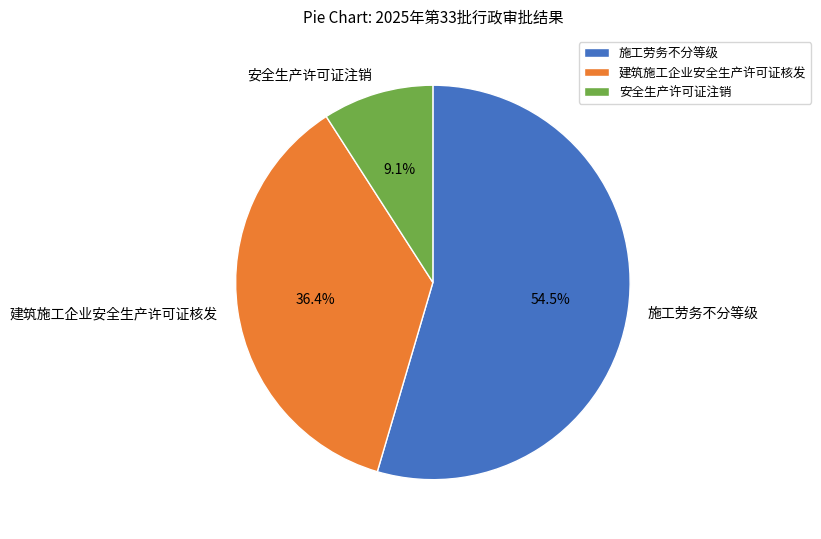

Between 安全生产许可证注销 and 施工劳务不分等级, which is larger?

施工劳务不分等级